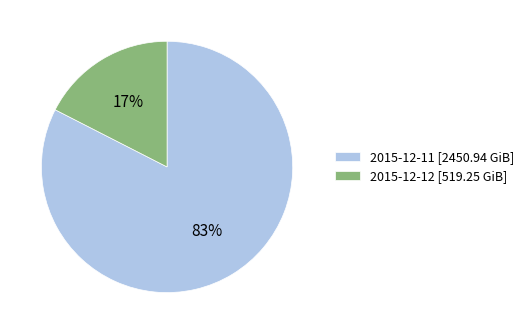

To the nearest percent, what percentage of the pie is 2015-12-11?

83%